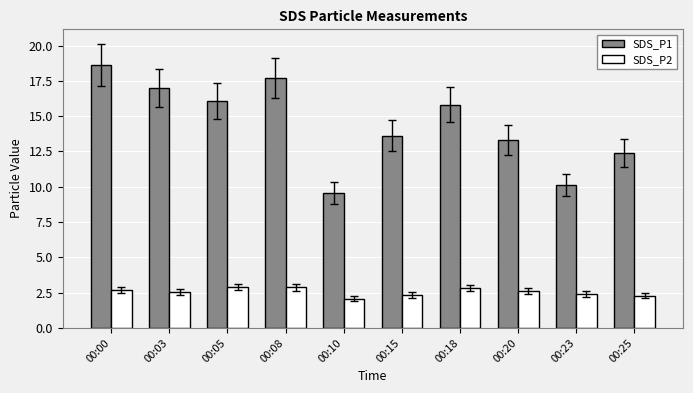

Count the number of data series in this chart.

2